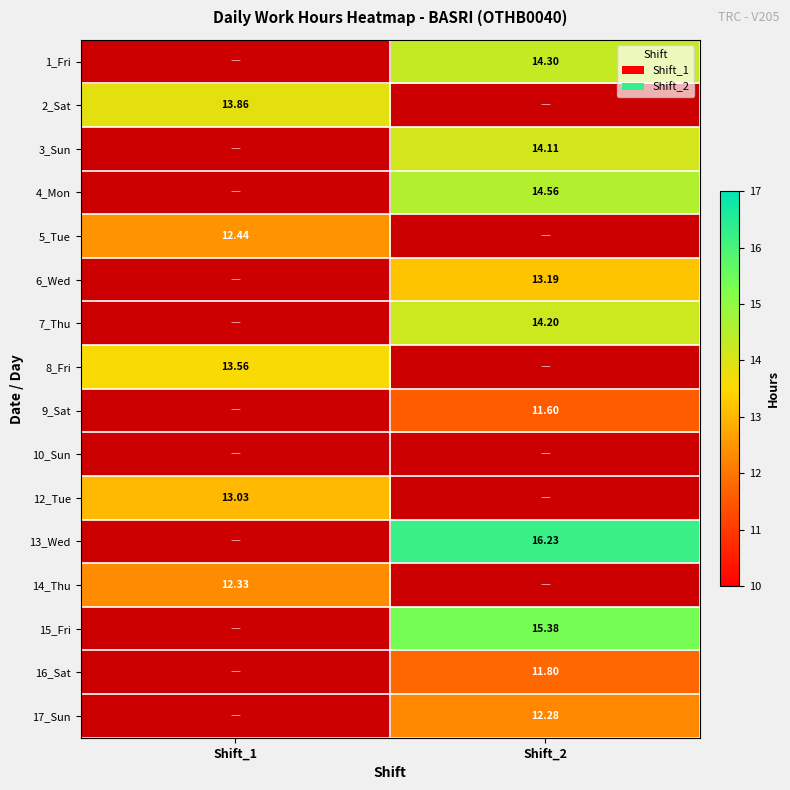

Is the value of 16_Sat at Shift_2 greater than the value of 13_Wed at Shift_2?

No